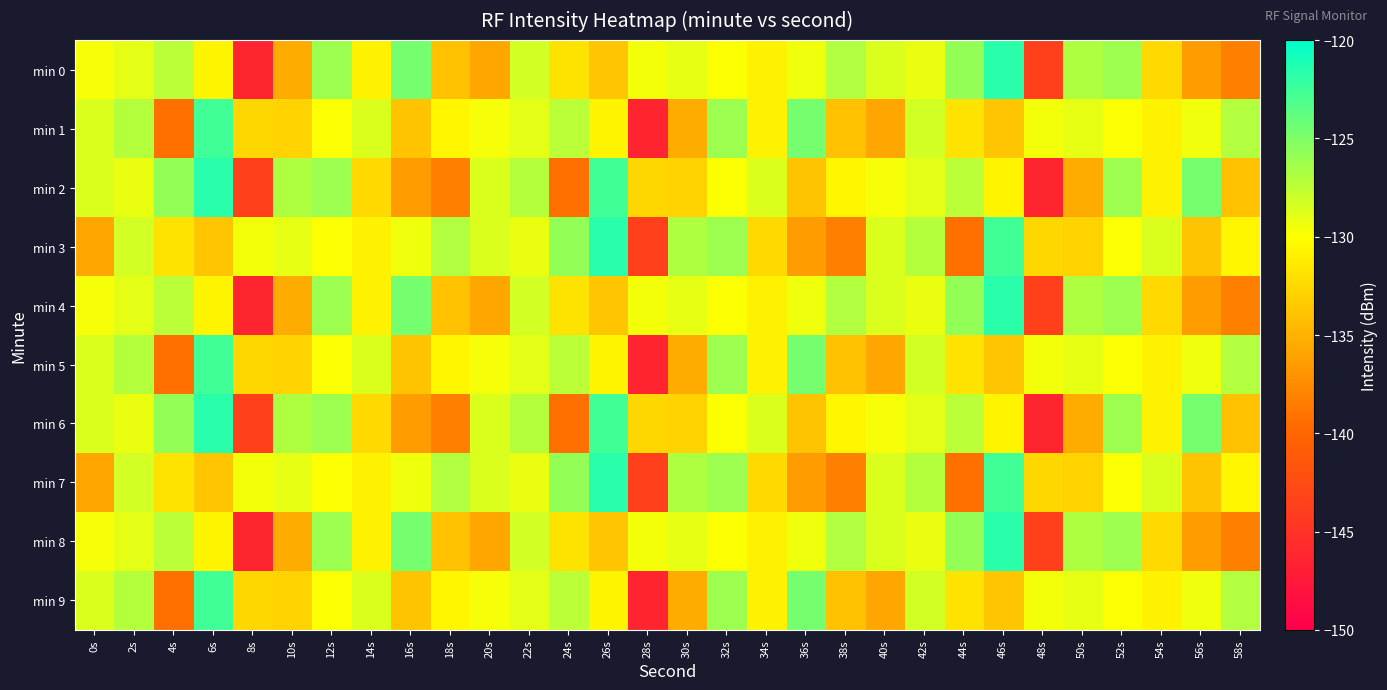

At 40s, list the series in order from largest to smallest.

min 0, min 4, min 8, min 3, min 7, min 2, min 6, min 1, min 5, min 9